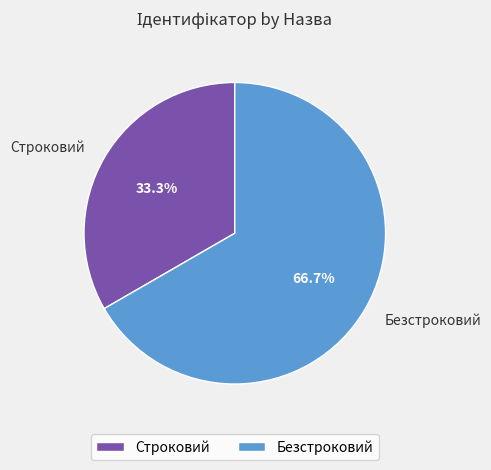

Rank the categories by value from lowest to highest.

Строковий, Безстроковий